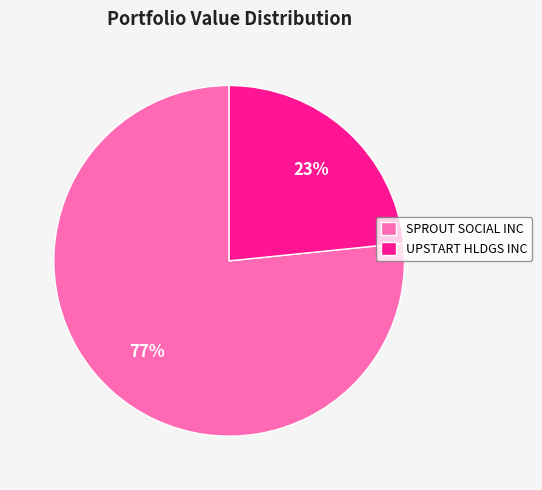

To the nearest percent, what is the average slice percentage?

50%